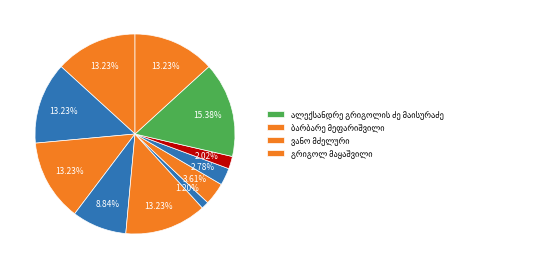

Which category has the biggest portion of the pie?

ალექსანდრე გრიგოლის ძე მაისურაძე